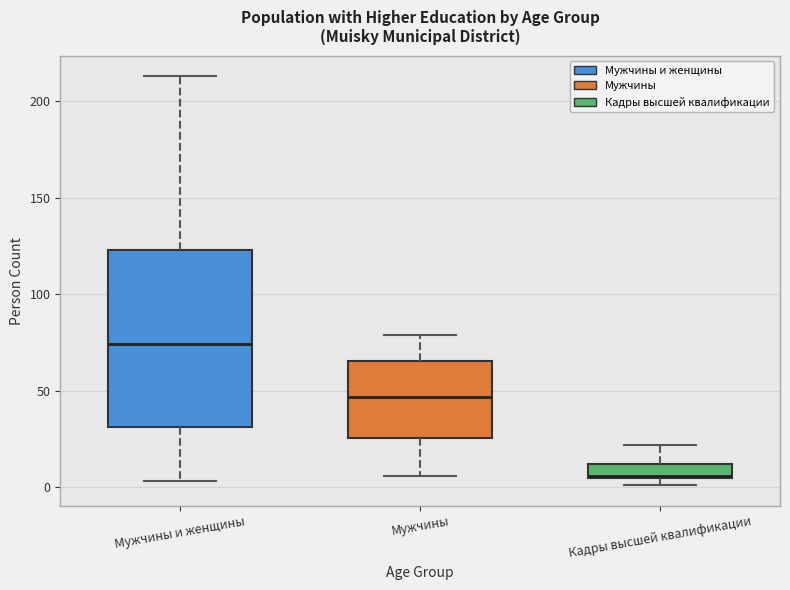

Where is the upper edge of the box for Кадры высшей квалификации on the y-axis? The values are not printed on the chart, so give them approximately, as read against the axis.

10